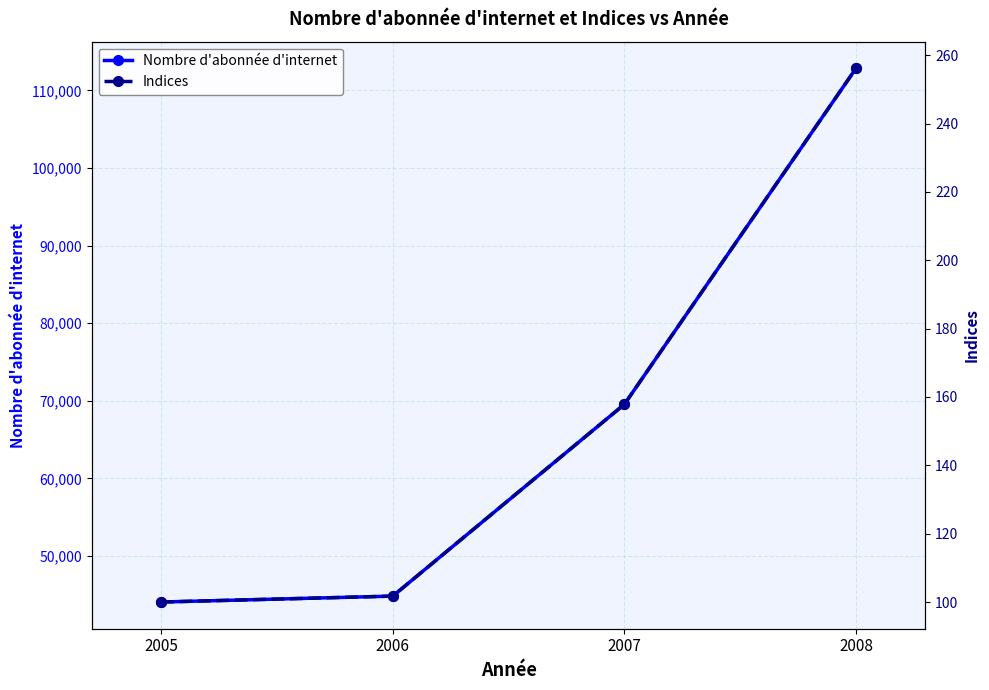

Count the number of categories in the chart.

4